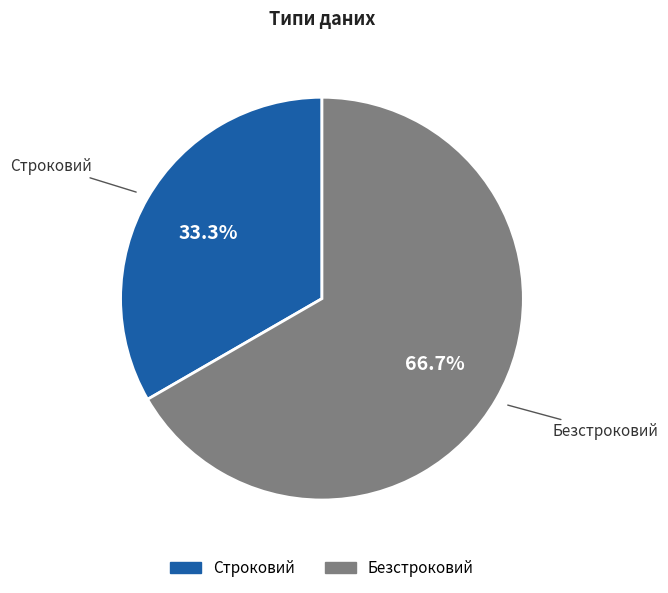

Count the number of slices in the pie.

2